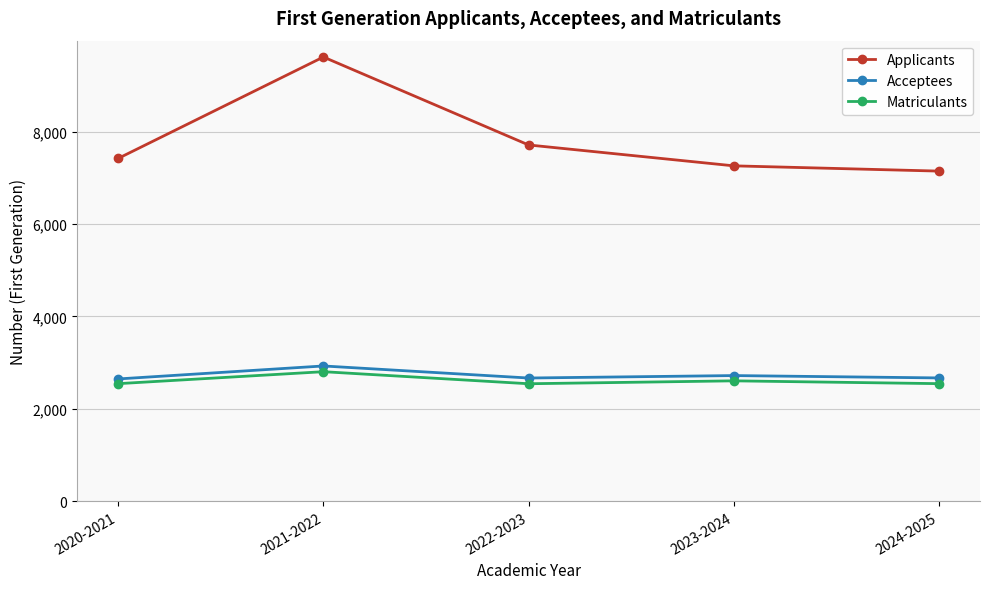

True or false: Applicants and Acceptees intersect in this chart.

False